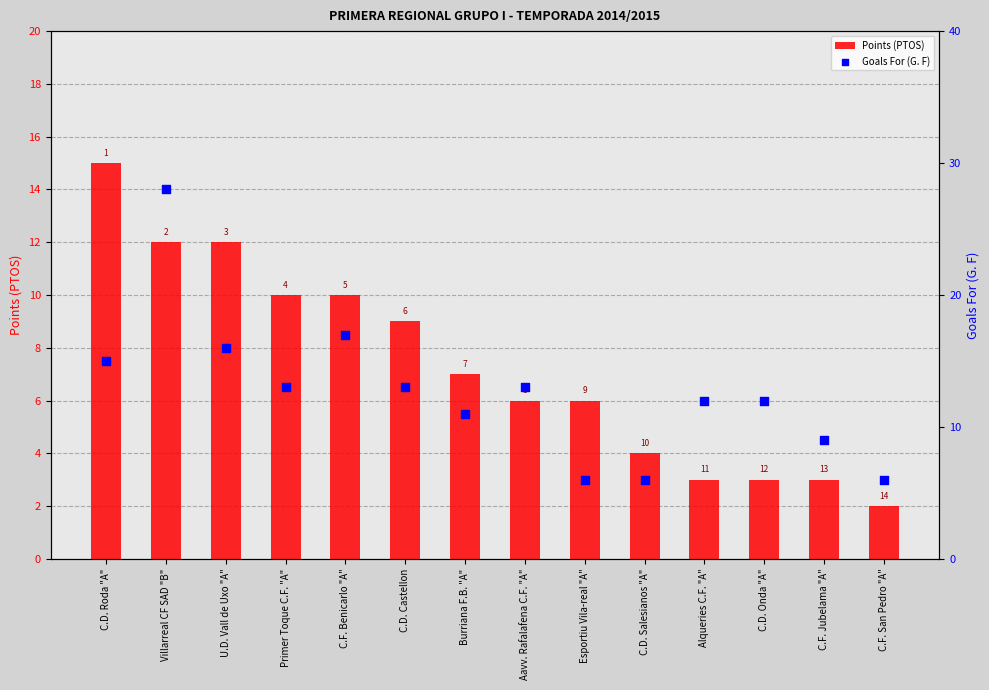

What is the total value across all series at Primer Toque C.F. "A"?

23